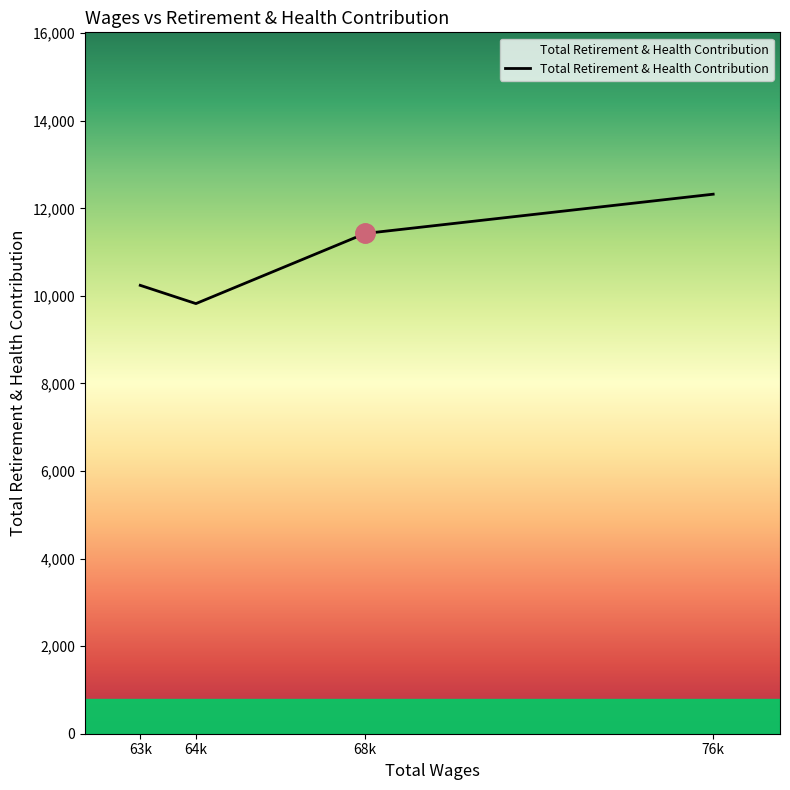

Between 76k and 63k, which is larger?

76k